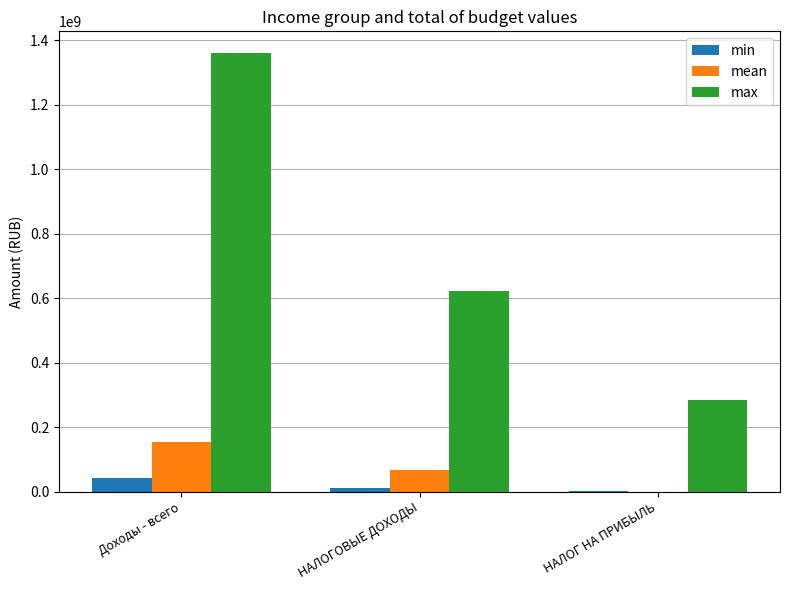

True or false: max has a value of 162916444.6 at НАЛОГ НА ПРИБЫЛЬ.

False